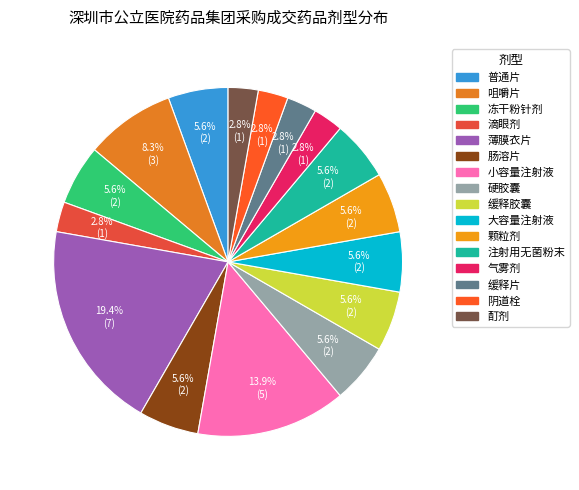

Count the number of slices in the pie.

16